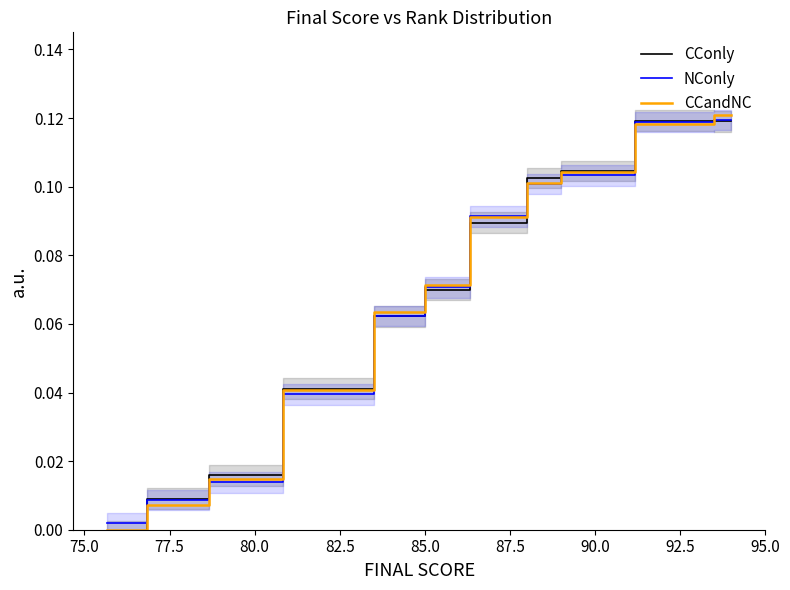

How many lines are shown in the chart?

3